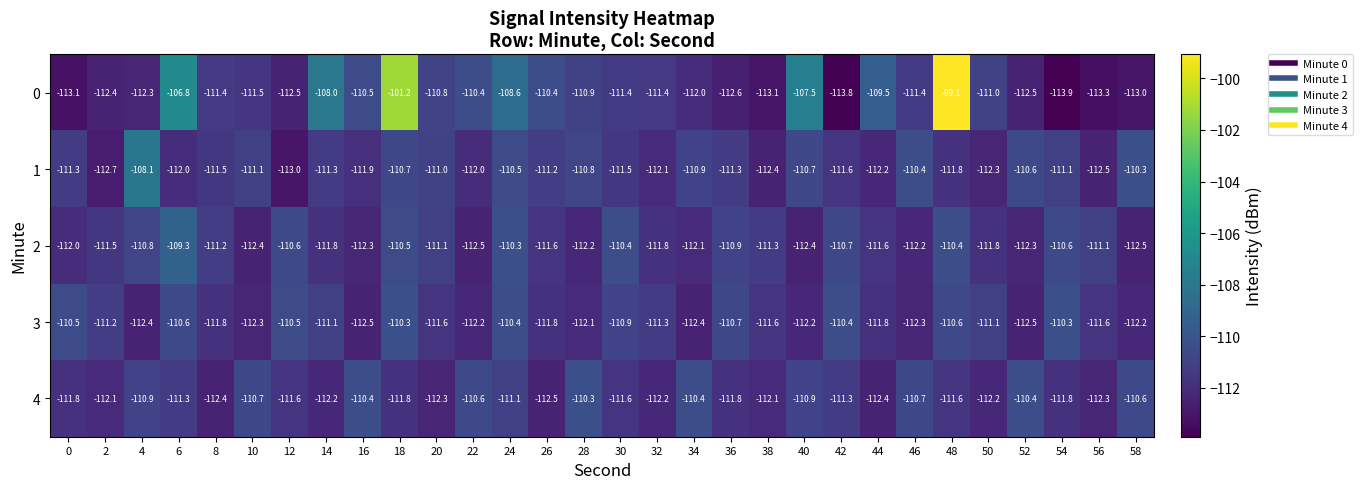

What is the difference between the second highest and minimum values in the 3 series?

2.2